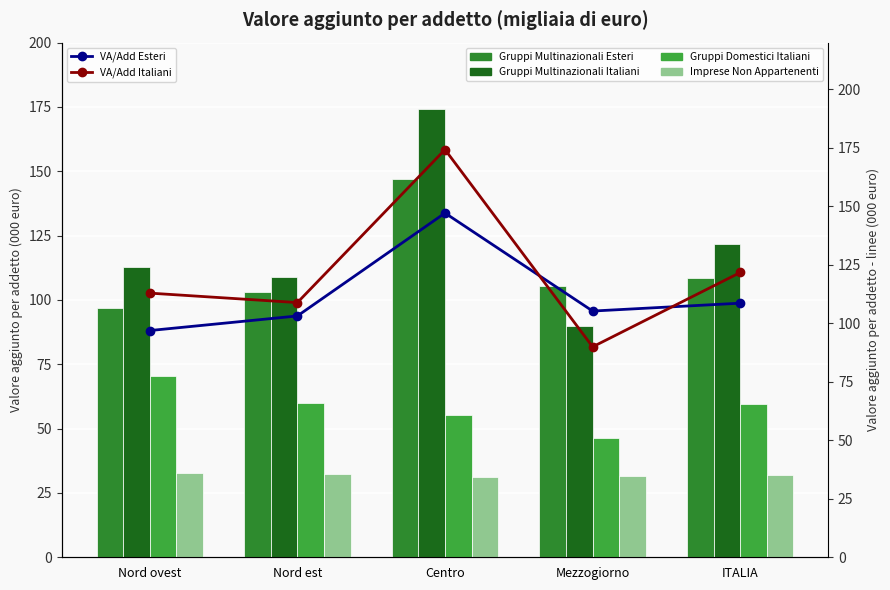

What position from the right is Nord ovest?

5